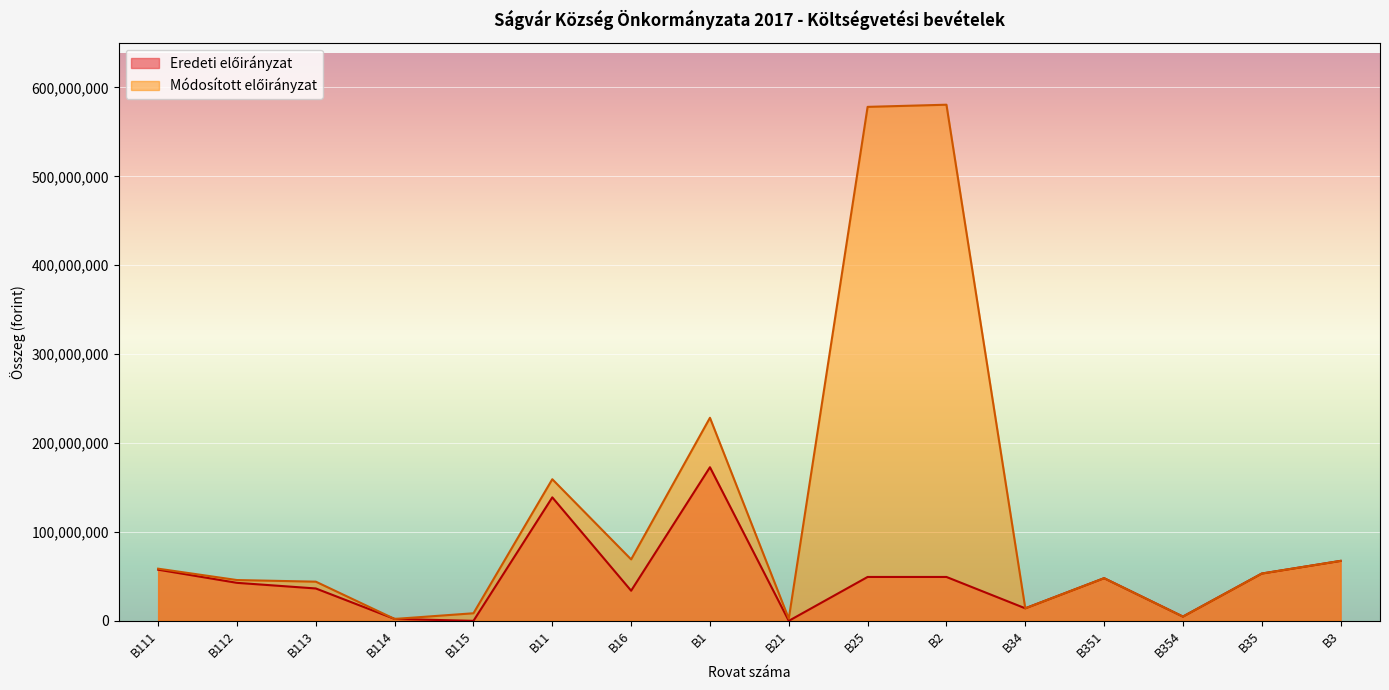

What is the maximum value shown in the chart?

580555781